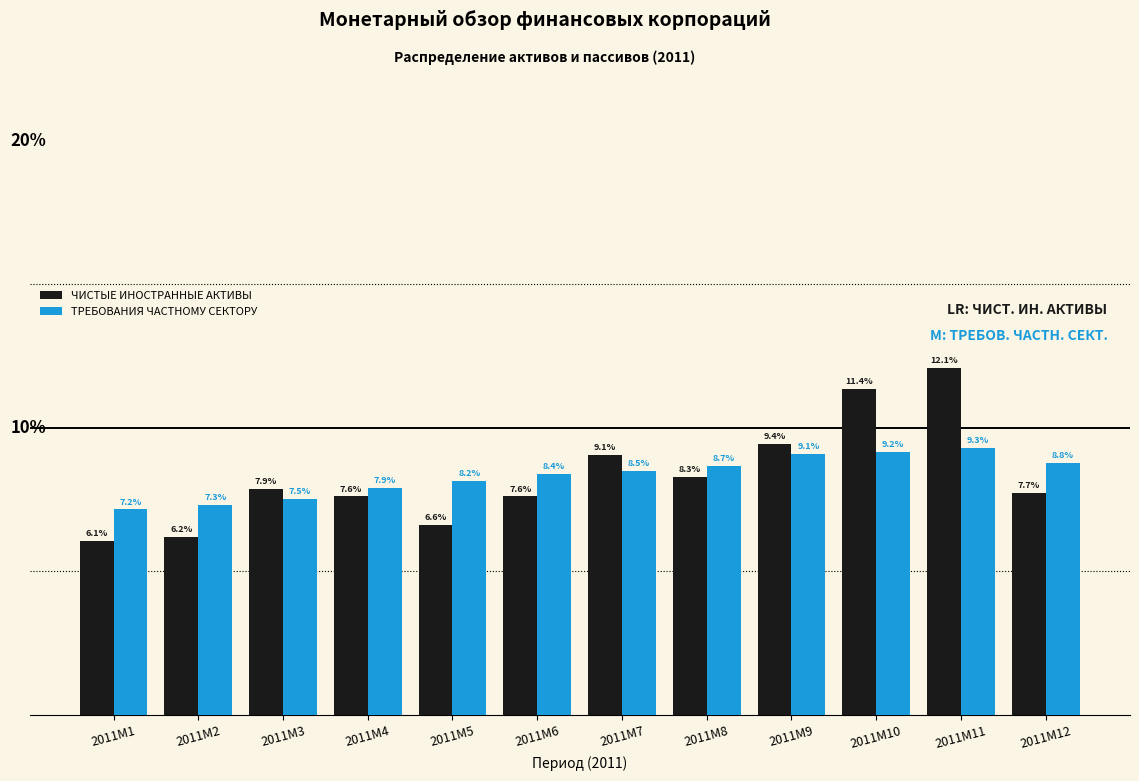

At 2011M5, list the series in order from smallest to largest.

ЧИСТЫЕ ИНОСТРАННЫЕ АКТИВЫ, ТРЕБОВАНИЯ ЧАСТНОМУ СЕКТОРУ